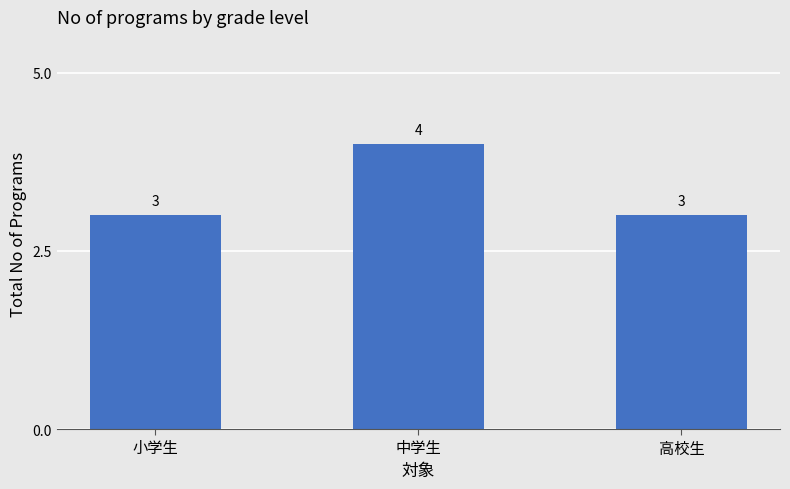

How many data points does each series have?

3